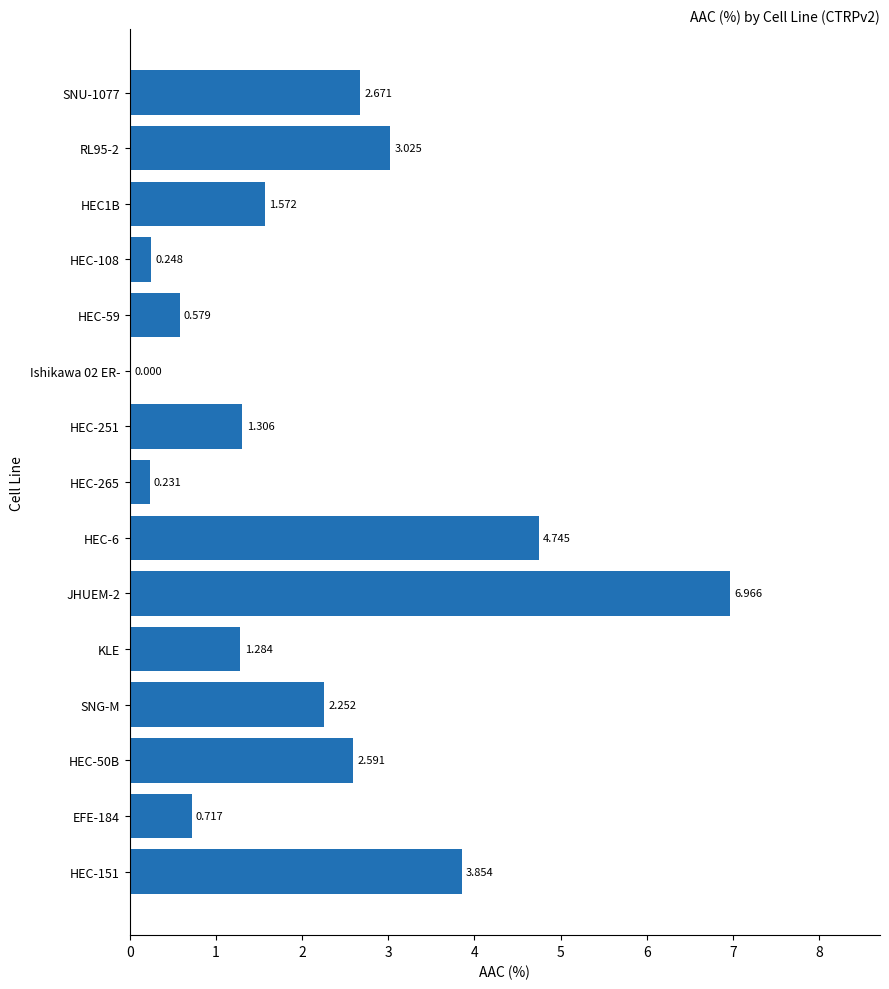

Rank the categories by value from highest to lowest.

JHUEM-2, HEC-6, HEC-151, RL95-2, SNU-1077, HEC-50B, SNG-M, HEC1B, HEC-251, KLE, EFE-184, HEC-59, HEC-108, HEC-265, Ishikawa 02 ER-